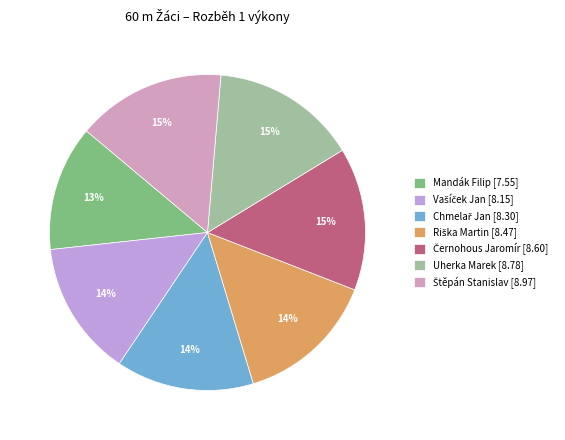

Which slice is the largest?

Štěpán Stanislav